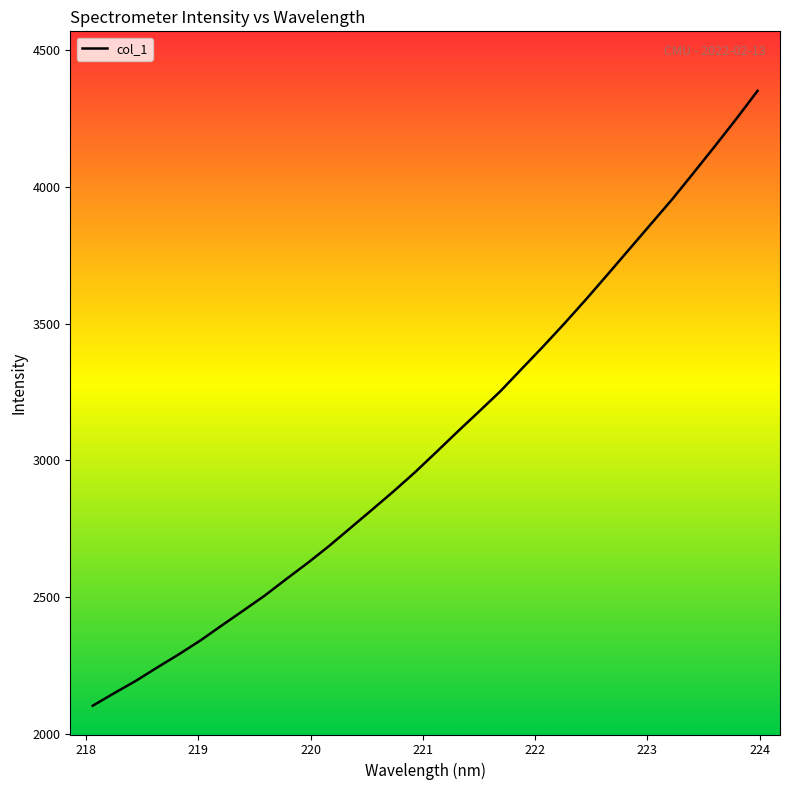

How many values exceed 3029?

16